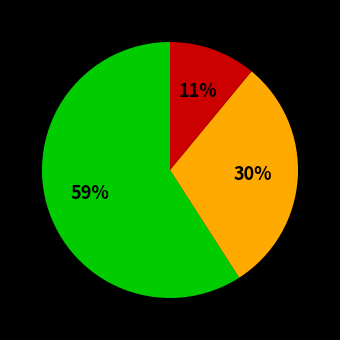

To the nearest percent, what is the average slice percentage?

33%